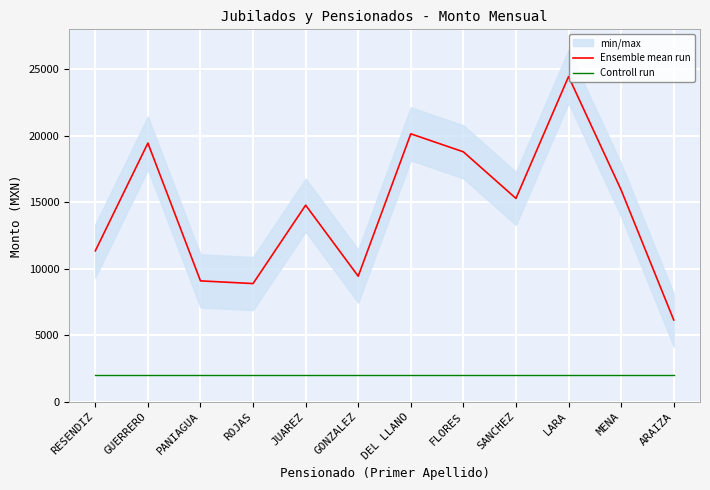

Reading right to left, transcribe all the data shown in this chart.

Ensemble mean run: ARAIZA=6147.0	MENA=15923.0	LARA=24448.0	SANCHEZ=15285.0	FLORES=18789.0	DEL LLANO=20143.0	GONZALEZ=9436.8	JUAREZ=14778.0	ROJAS=8883.0	PANIAGUA=9085.0	GUERRERO=19446.0	RESENDIZ=11343.7
Controll run: ARAIZA=2021.0	MENA=2021.0	LARA=2021.0	SANCHEZ=2021.0	FLORES=2021.0	DEL LLANO=2021.0	GONZALEZ=2021.0	JUAREZ=2021.0	ROJAS=2021.0	PANIAGUA=2021.0	GUERRERO=2021.0	RESENDIZ=2021.0